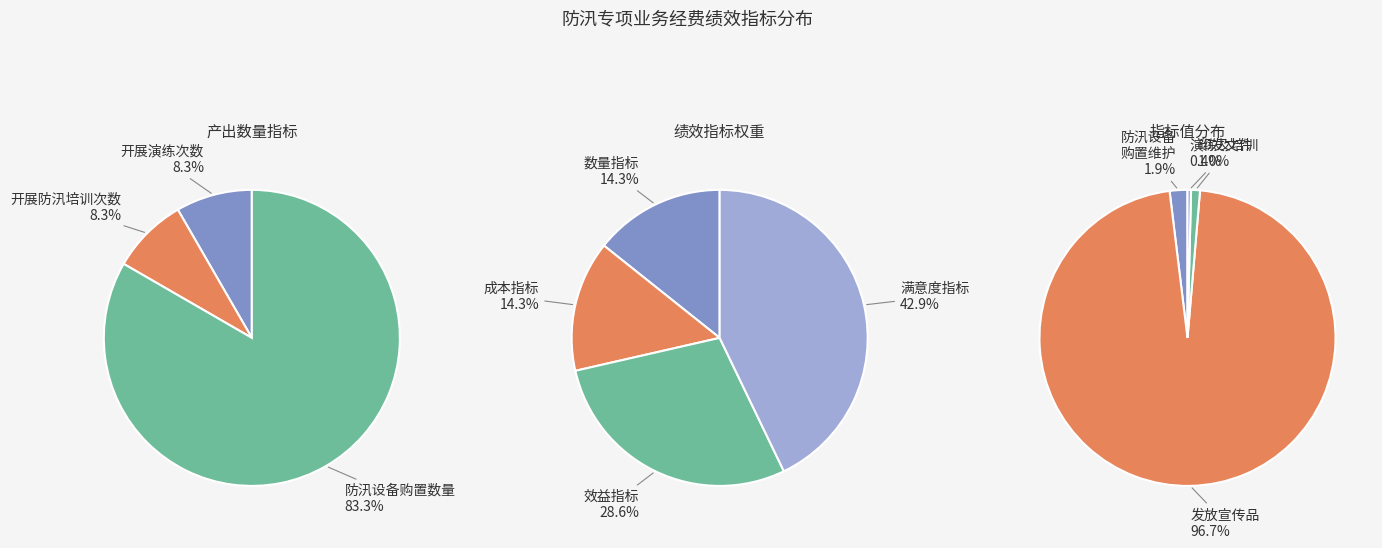

True or false: 防汛设备购置和维护数量 accounts for 2% of the total.

True